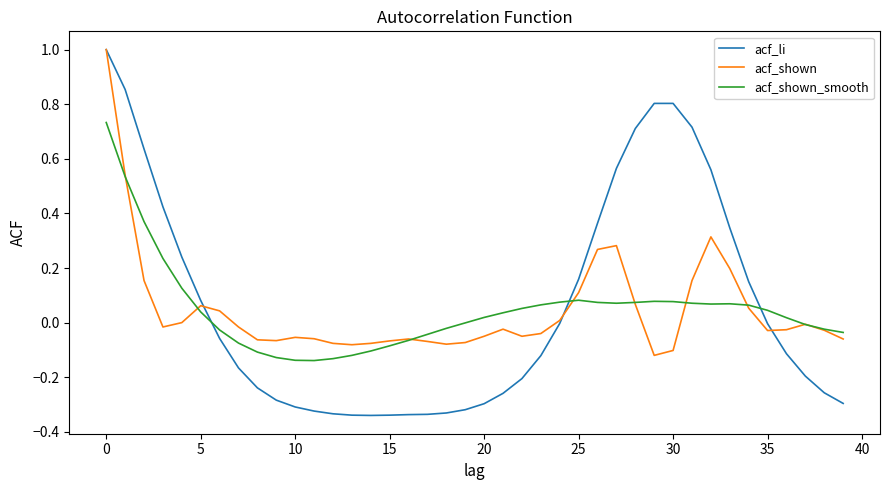

Which series has the widest spread of values?

acf_li